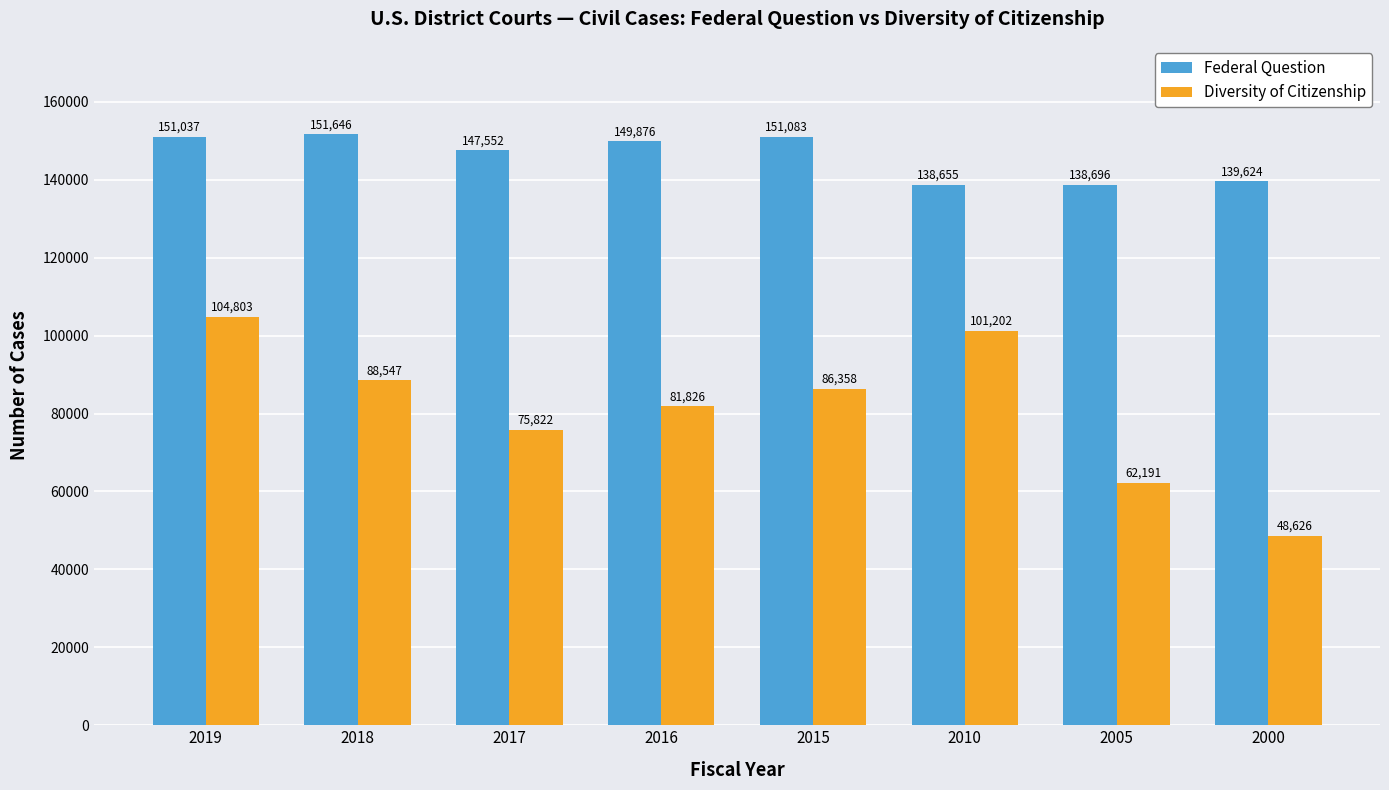

Which category has the highest value in the Diversity of Citizenship series?

2019